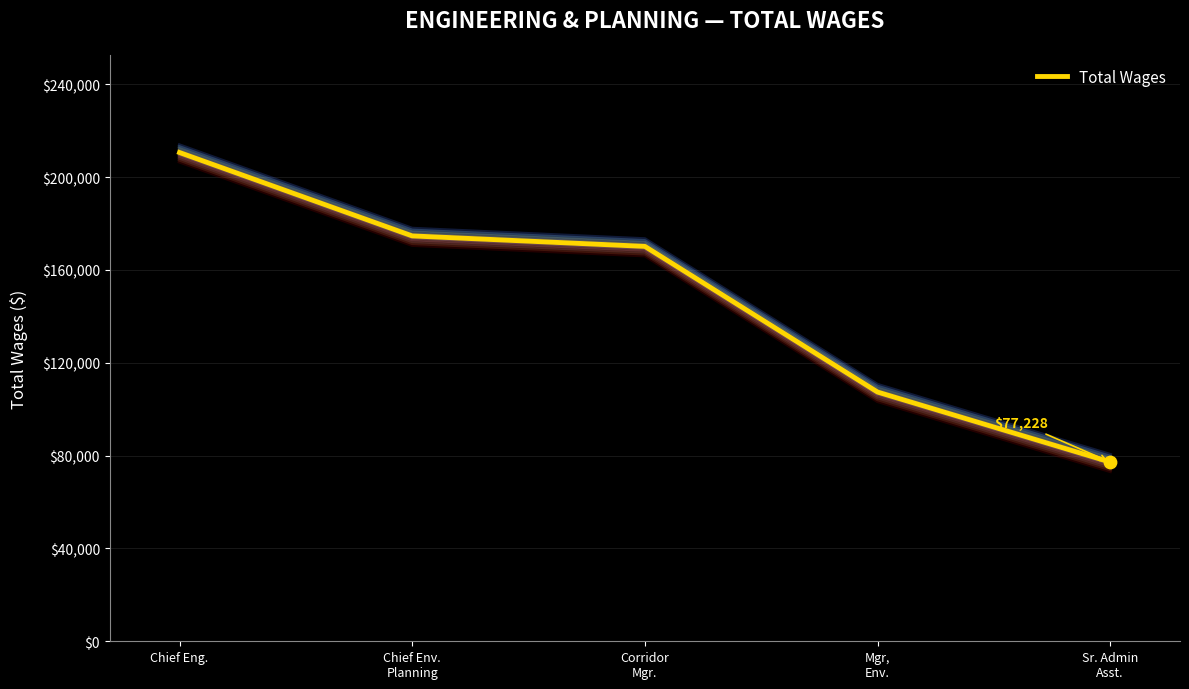

What is the ratio of the value at Sr. Admin
Asst. to the value at Mgr,
Env.?

0.7